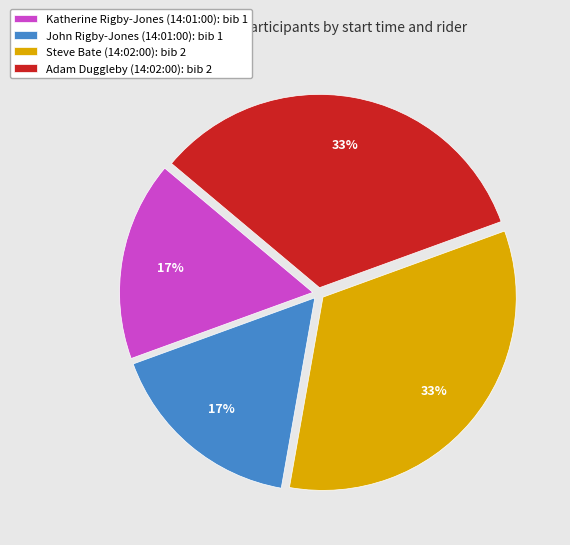

Do Steve Bate (14:02:00): bib 2 and Adam Duggleby (14:02:00): bib 2 together represent more than half of the pie?

Yes